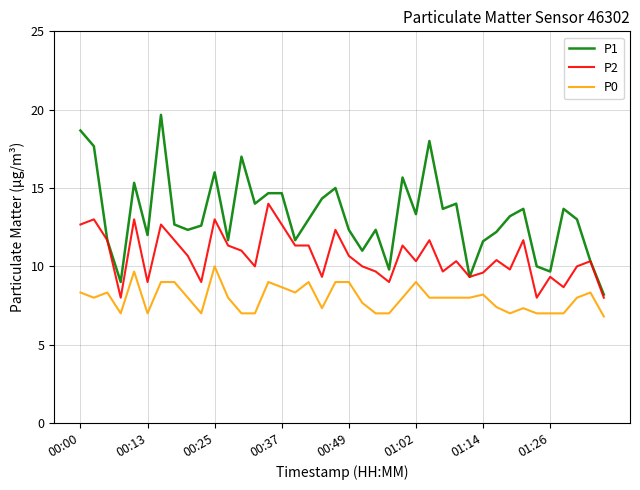

What is the minimum value shown in the chart?

6.8